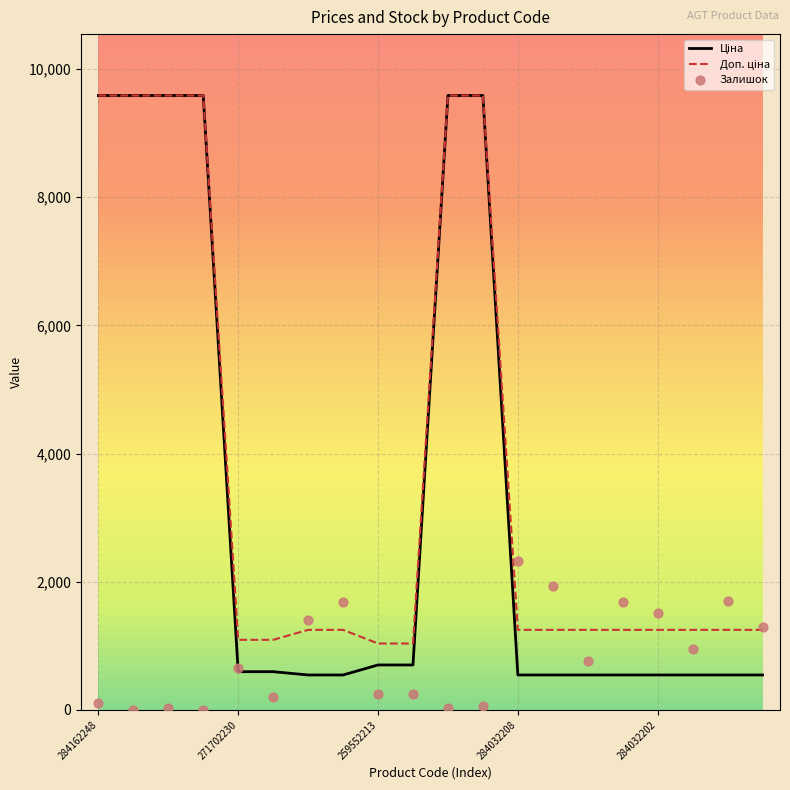

What are all the series names shown in the legend?

Ціна, Доп. ціна, Залишок